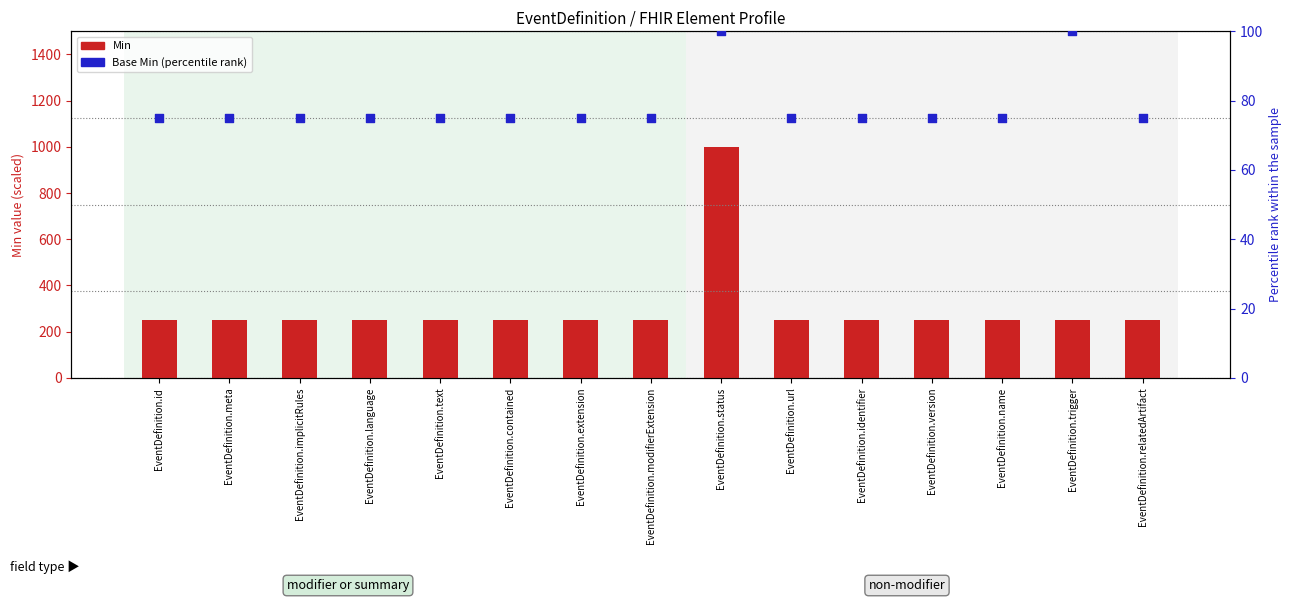

Which series contains the highest Y value?

Min